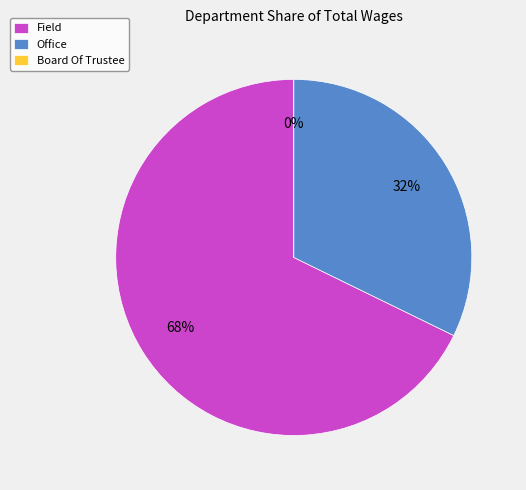

Which slice is the smallest?

Board Of Trustee